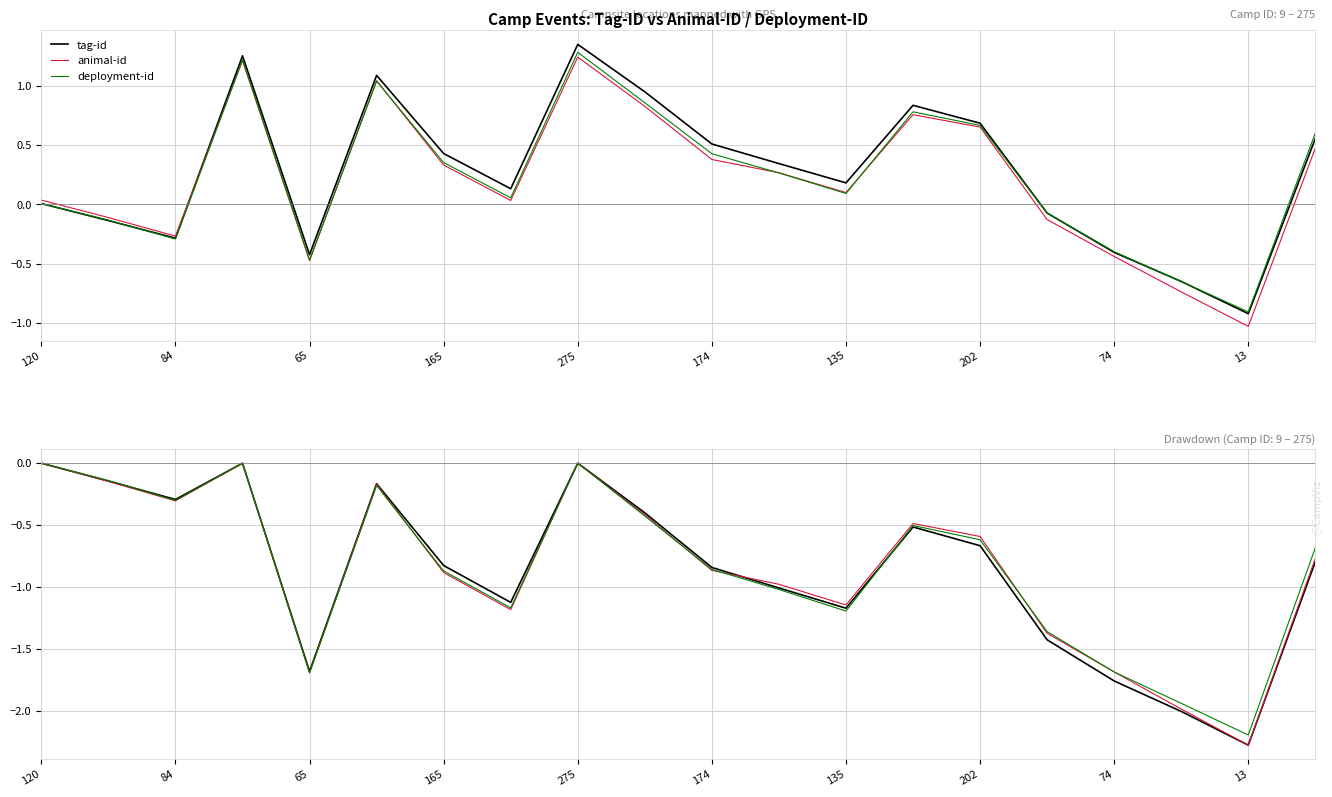

What is the label of the 7th point from the right?

13